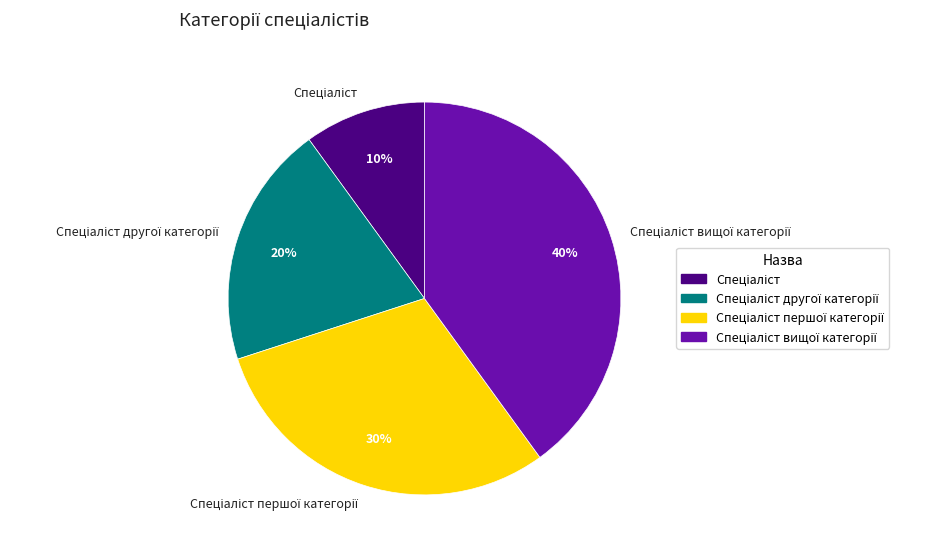

Is there a majority slice in this chart?

No